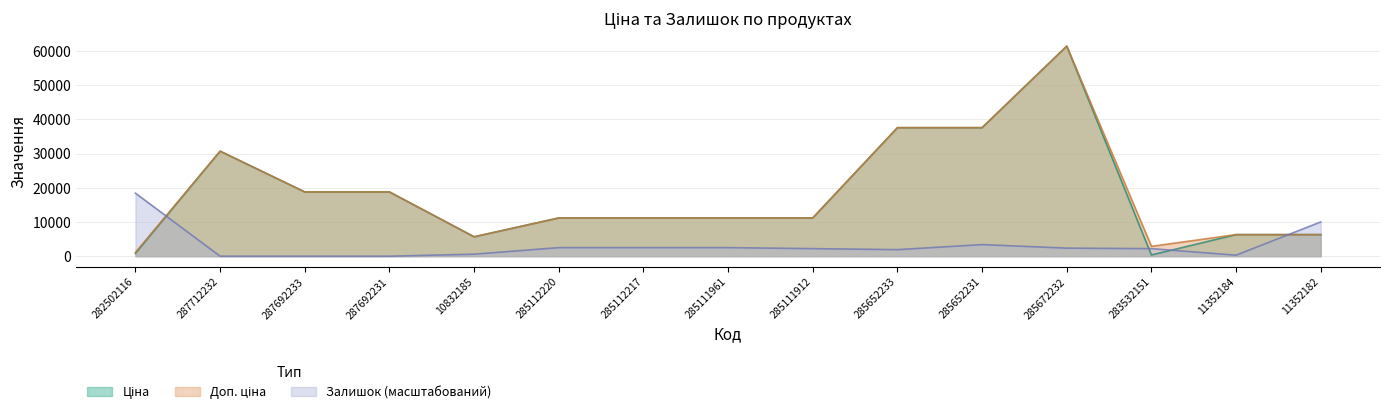

Where is the first local maximum for Ціна?

287712232